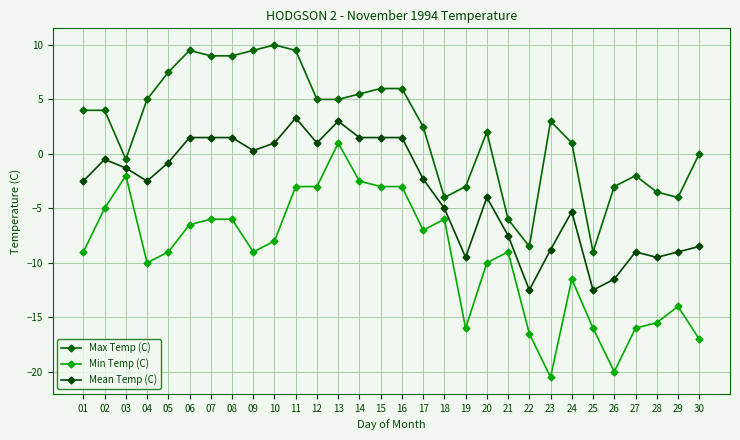

What is the average value of the Max Temp (C) series?

2.3